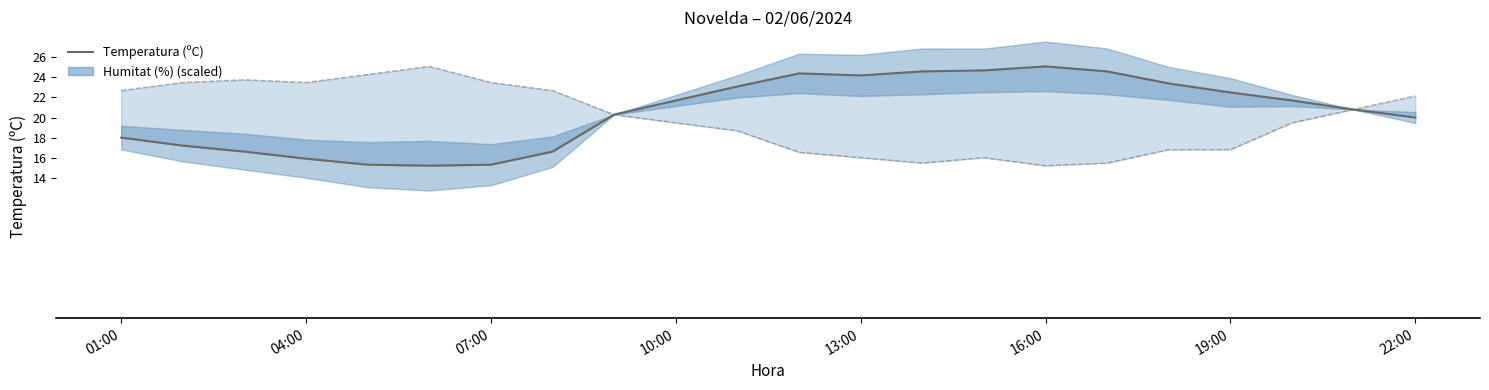

What is the smallest value displayed?

15.2